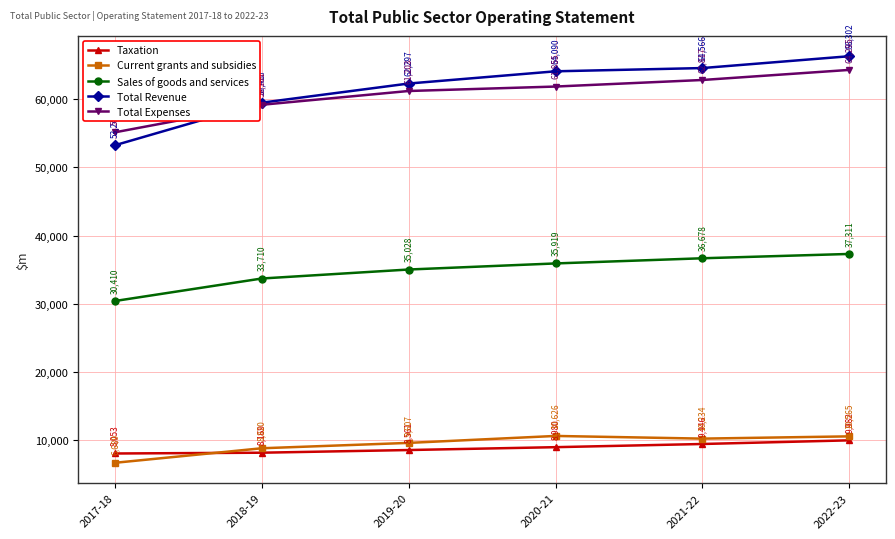

What is the maximum value for Current grants and subsidies?

10626